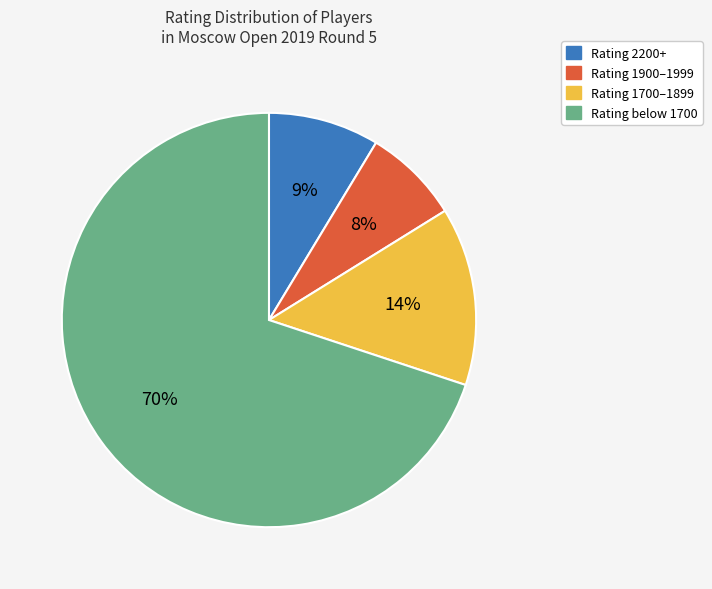

To the nearest percent, what is the average slice percentage?

25%